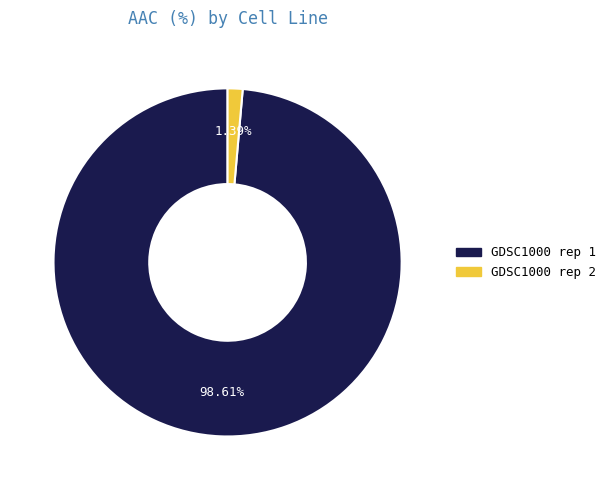

What is the total percentage of GDSC1000 rep 2 and GDSC1000 rep 1?

100.0%